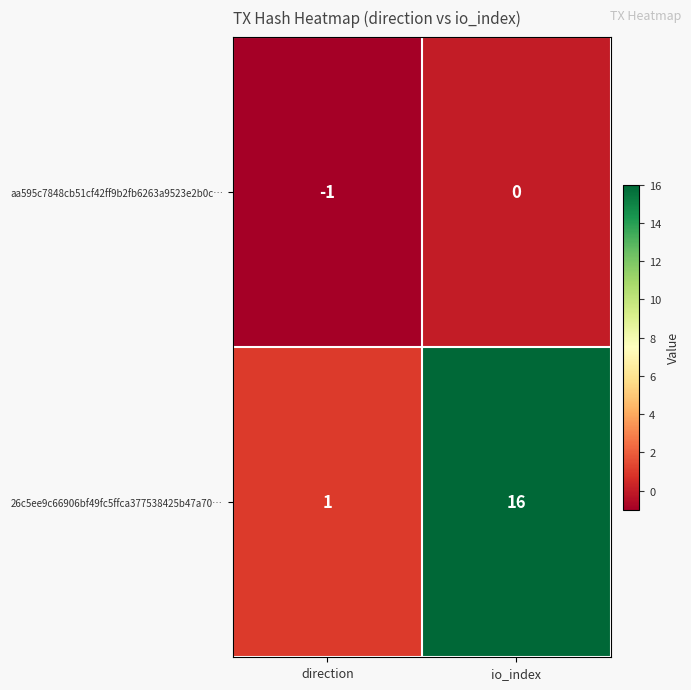

What is the total value across all series at io_index?

16